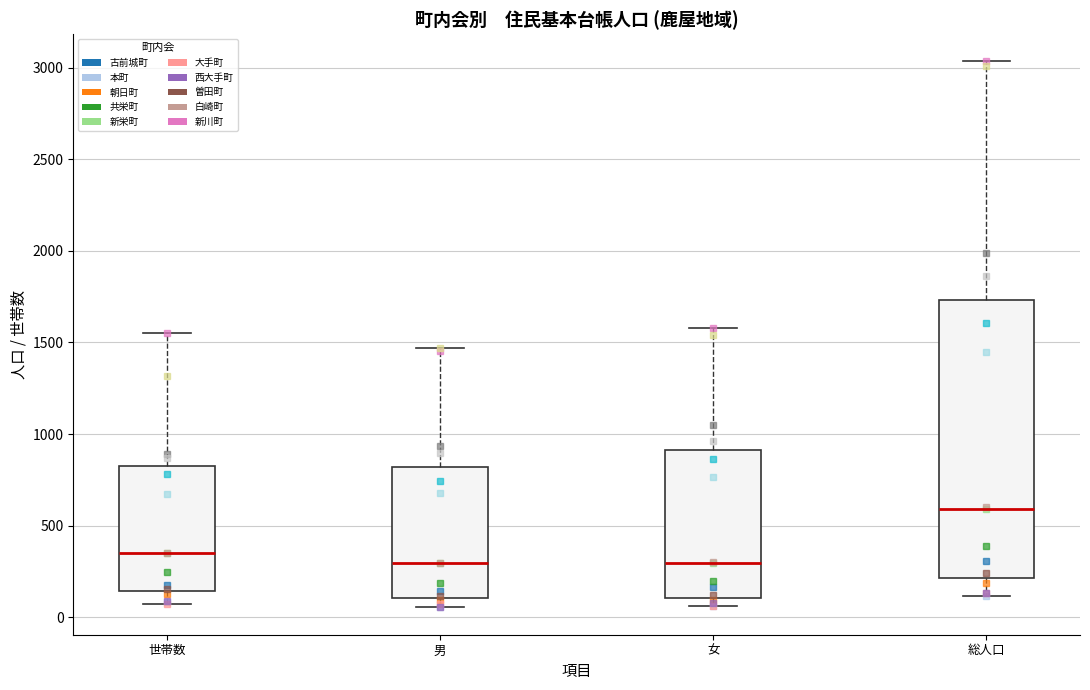

Reading left to right, read every box against the y-axis: the position of its median line, the range the box covers, and the ends of its whiskers. The values are not printed on the chart, so give them approximately, as read against the axis.

世帯数: median 350, box 150 to 850, whiskers 50 to 1550
男: median 300, box 100 to 800, whiskers 50 to 1450
女: median 300, box 100 to 900, whiskers 50 to 1600
総人口: median 600, box 200 to 1750, whiskers 100 to 3050